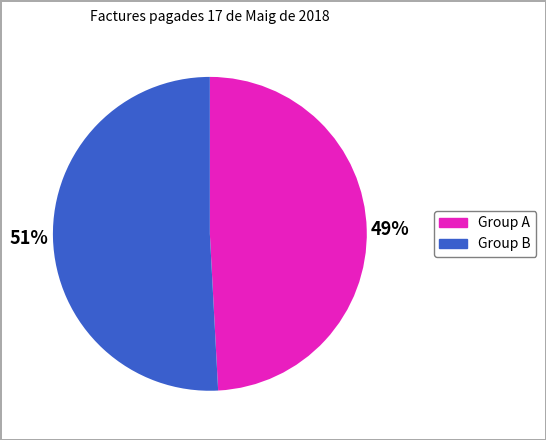

Does any single category account for the majority?

Yes